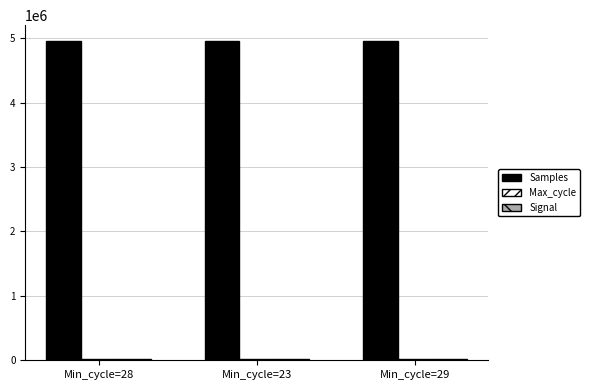

Does the chart contain stacked bars?

No